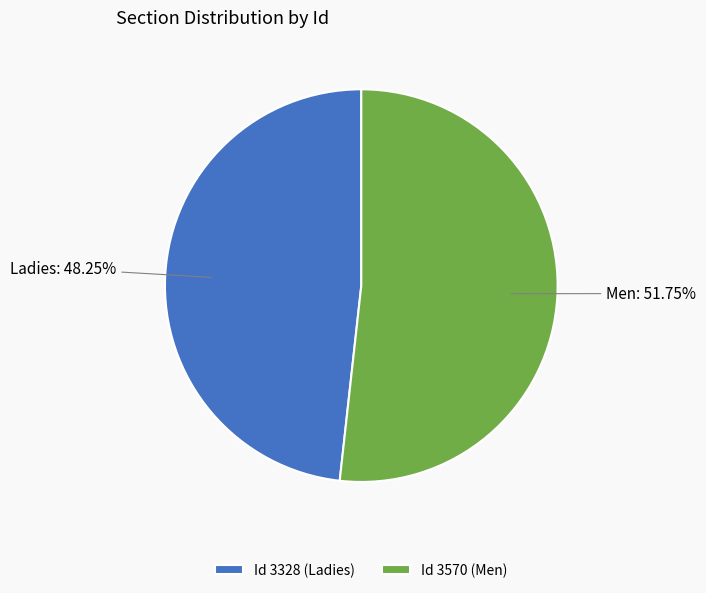

The Men slice represents 52% of the pie. True or false?

True